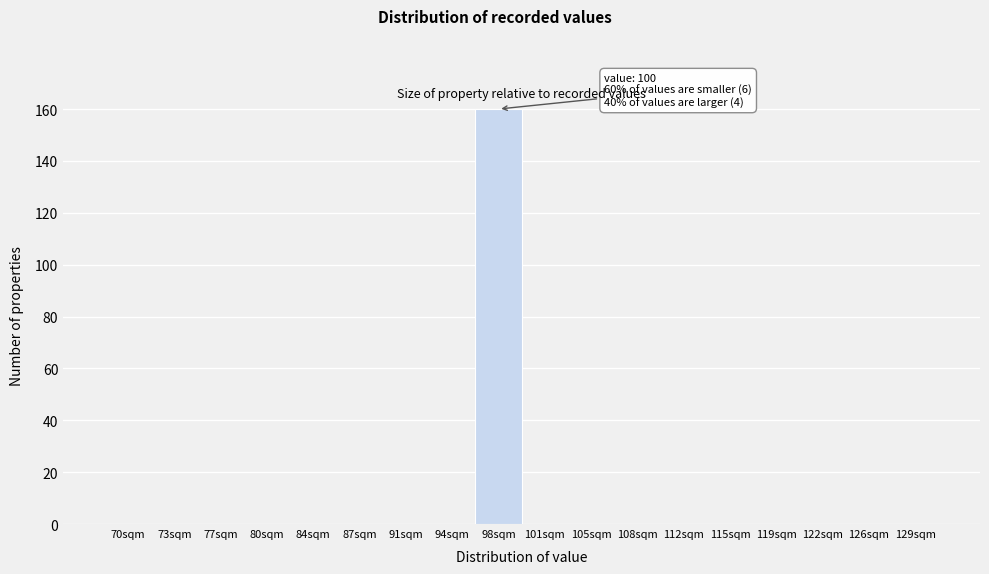

Reading left to right, transcribe all the data shown in this chart.

70sqm=0	73sqm=0	77sqm=0	80sqm=0	84sqm=0	87sqm=0	91sqm=0	94sqm=0	98sqm=160	101sqm=0	105sqm=0	108sqm=0	112sqm=0	115sqm=0	119sqm=0	122sqm=0	126sqm=0	129sqm=0